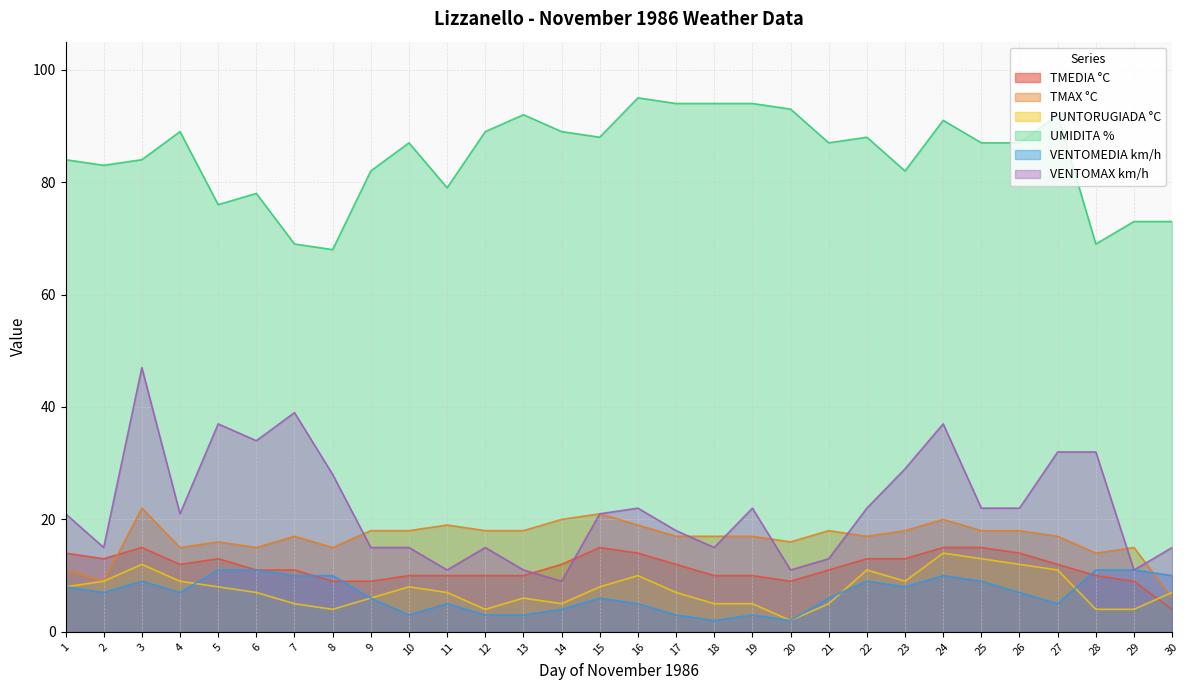

What is the spread (max minus min) of values at 14?

85